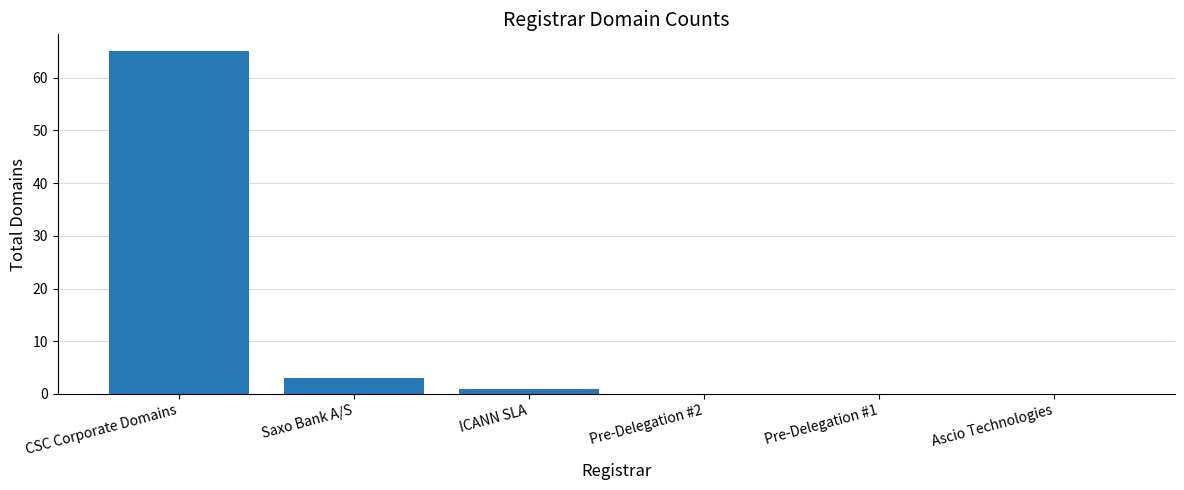

The value at Ascio Technologies is 0. True or false?

True